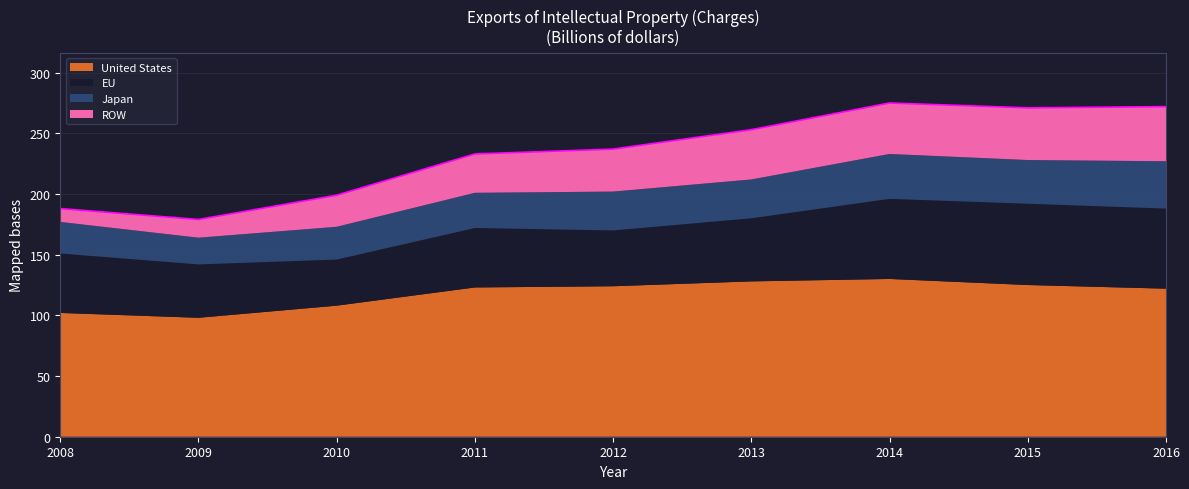

How many lines are shown in the chart?

4